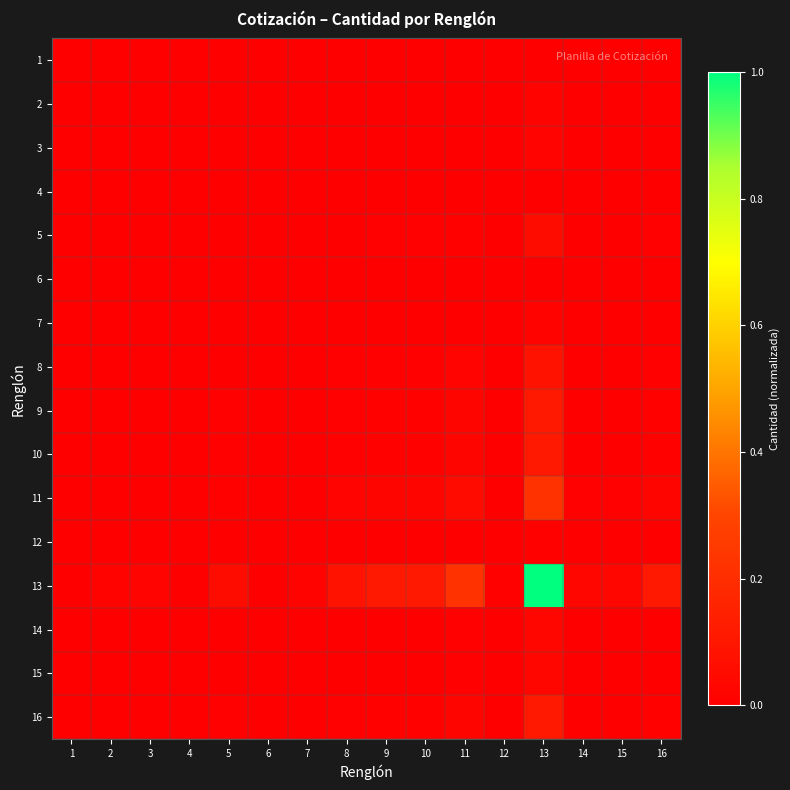

Reading right to left, transcribe all the data shown in this chart.

1: 16=0.0	15=0.0	14=0.0	13=0.0	12=0.0	11=0.0	10=0.0	9=0.0	8=0.0	7=0.0	6=0.0	5=0.0	4=0.0	3=0.0	2=0.0	1=0.0
2: 16=0.0	15=0.0	14=0.0	13=0.0	12=0.0	11=0.0	10=0.0	9=0.0	8=0.0	7=0.0	6=0.0	5=0.0	4=0.0	3=0.0	2=0.0	1=0.0
3: 16=0.0	15=0.0	14=0.0	13=0.0	12=0.0	11=0.0	10=0.0	9=0.0	8=0.0	7=0.0	6=0.0	5=0.0	4=0.0	3=0.0	2=0.0	1=0.0
4: 16=0.0	15=0.0	14=0.0	13=0.0	12=0.0	11=0.0	10=0.0	9=0.0	8=0.0	7=0.0	6=0.0	5=0.0	4=0.0	3=0.0	2=0.0	1=0.0
5: 16=0.0	15=0.0	14=0.0	13=0.1	12=0.0	11=0.0	10=0.0	9=0.0	8=0.0	7=0.0	6=0.0	5=0.0	4=0.0	3=0.0	2=0.0	1=0.0
6: 16=0.0	15=0.0	14=0.0	13=0.0	12=0.0	11=0.0	10=0.0	9=0.0	8=0.0	7=0.0	6=0.0	5=0.0	4=0.0	3=0.0	2=0.0	1=0.0
7: 16=0.0	15=0.0	14=0.0	13=0.0	12=0.0	11=0.0	10=0.0	9=0.0	8=0.0	7=0.0	6=0.0	5=0.0	4=0.0	3=0.0	2=0.0	1=0.0
8: 16=0.0	15=0.0	14=0.0	13=0.1	12=0.0	11=0.0	10=0.0	9=0.0	8=0.0	7=0.0	6=0.0	5=0.0	4=0.0	3=0.0	2=0.0	1=0.0
9: 16=0.0	15=0.0	14=0.0	13=0.1	12=0.0	11=0.0	10=0.0	9=0.0	8=0.0	7=0.0	6=0.0	5=0.0	4=0.0	3=0.0	2=0.0	1=0.0
10: 16=0.0	15=0.0	14=0.0	13=0.1	12=0.0	11=0.0	10=0.0	9=0.0	8=0.0	7=0.0	6=0.0	5=0.0	4=0.0	3=0.0	2=0.0	1=0.0
11: 16=0.0	15=0.0	14=0.0	13=0.2	12=0.0	11=0.0	10=0.0	9=0.0	8=0.0	7=0.0	6=0.0	5=0.0	4=0.0	3=0.0	2=0.0	1=0.0
12: 16=0.0	15=0.0	14=0.0	13=0.0	12=0.0	11=0.0	10=0.0	9=0.0	8=0.0	7=0.0	6=0.0	5=0.0	4=0.0	3=0.0	2=0.0	1=0.0
13: 16=0.1	15=0.0	14=0.0	13=1.0	12=0.0	11=0.2	10=0.1	9=0.1	8=0.1	7=0.0	6=0.0	5=0.1	4=0.0	3=0.0	2=0.0	1=0.0
14: 16=0.0	15=0.0	14=0.0	13=0.0	12=0.0	11=0.0	10=0.0	9=0.0	8=0.0	7=0.0	6=0.0	5=0.0	4=0.0	3=0.0	2=0.0	1=0.0
15: 16=0.0	15=0.0	14=0.0	13=0.0	12=0.0	11=0.0	10=0.0	9=0.0	8=0.0	7=0.0	6=0.0	5=0.0	4=0.0	3=0.0	2=0.0	1=0.0
16: 16=0.0	15=0.0	14=0.0	13=0.1	12=0.0	11=0.0	10=0.0	9=0.0	8=0.0	7=0.0	6=0.0	5=0.0	4=0.0	3=0.0	2=0.0	1=0.0